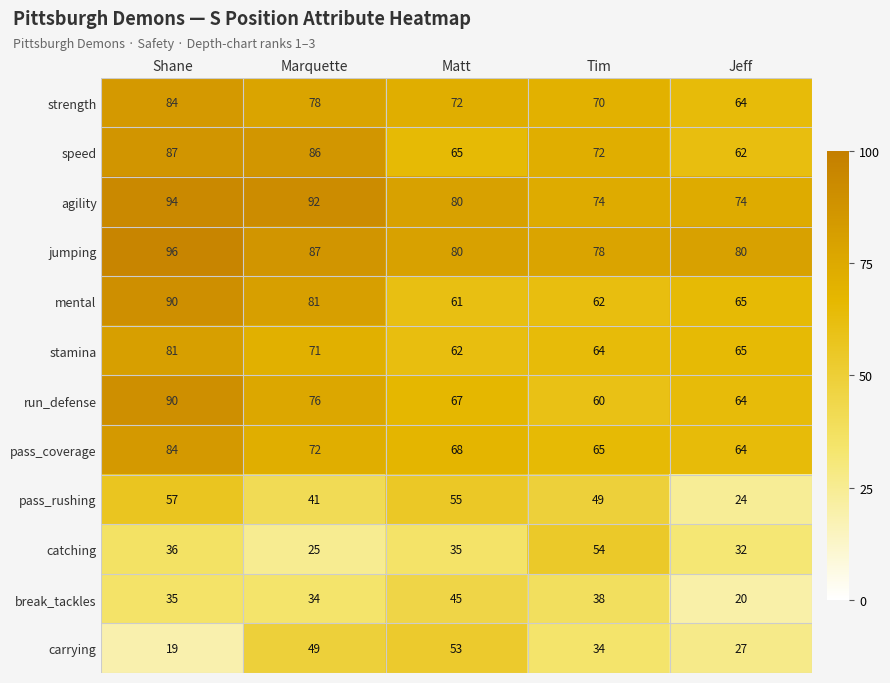

Read the speed value at Marquette.

86